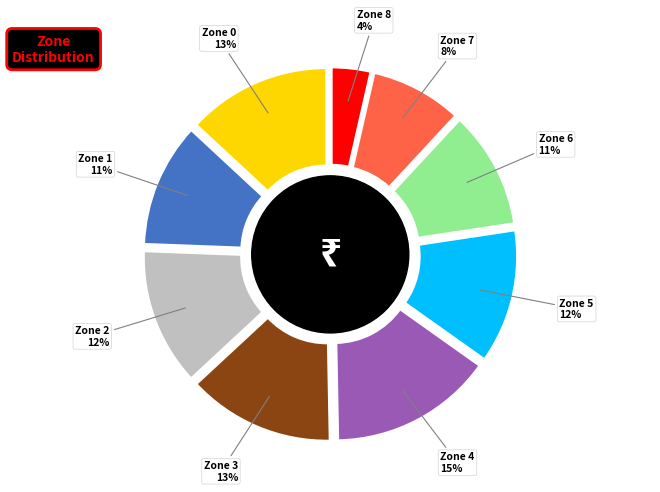

What is the largest slice in the pie chart?

Zone 4